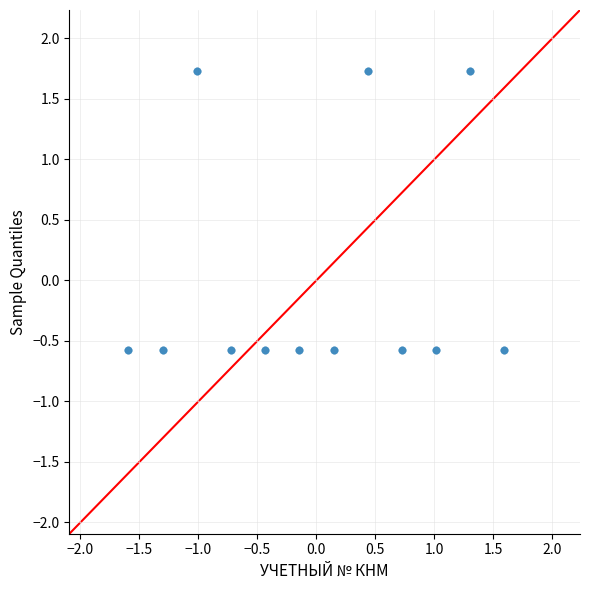

What is the range of Y values (max minus min)?

2.3